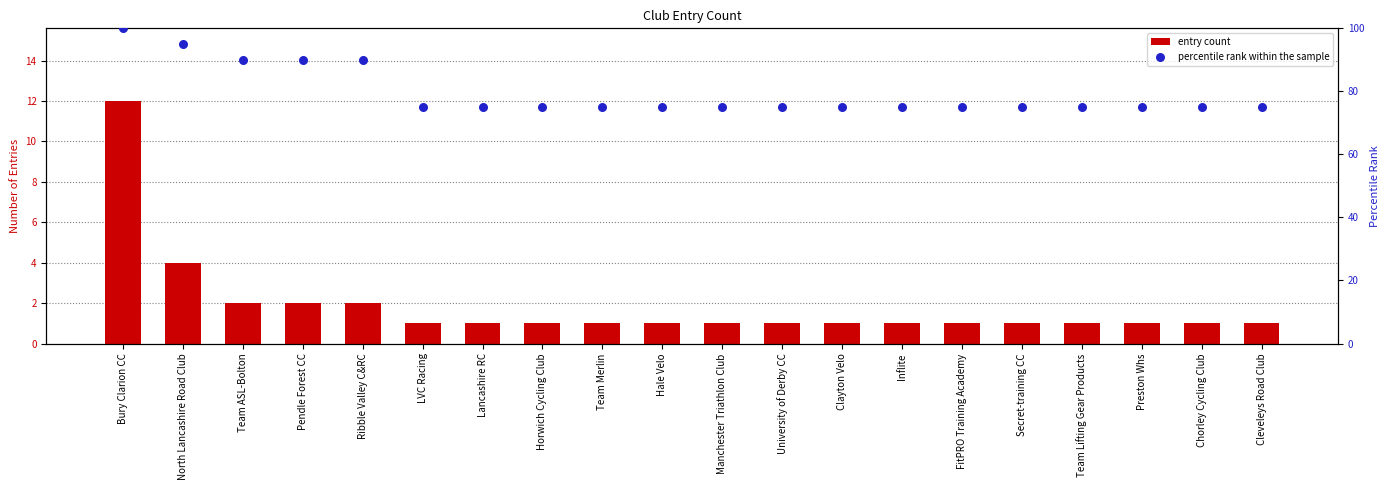

Which series contains the highest Y value?

percentile rank within the sample